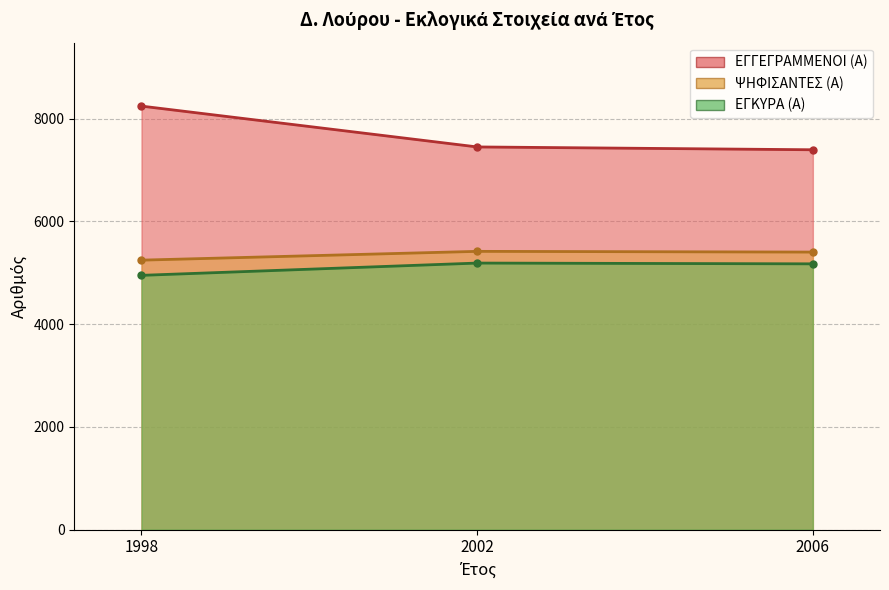

What is the sum of the ΕΓΚΥΡΑ (Α) values at 1998 and 2006?

10126